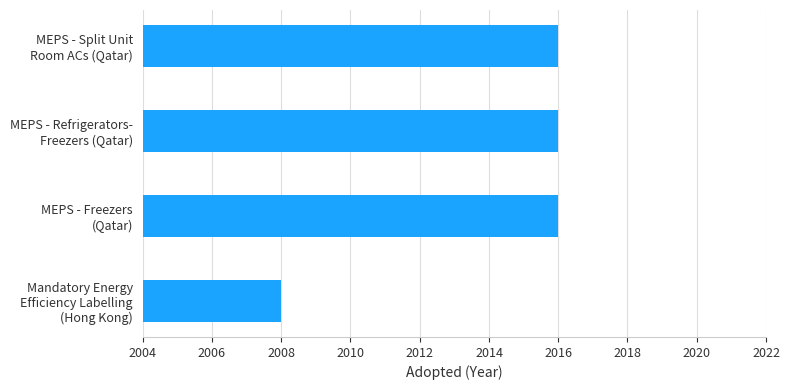

What is the average value?

2014